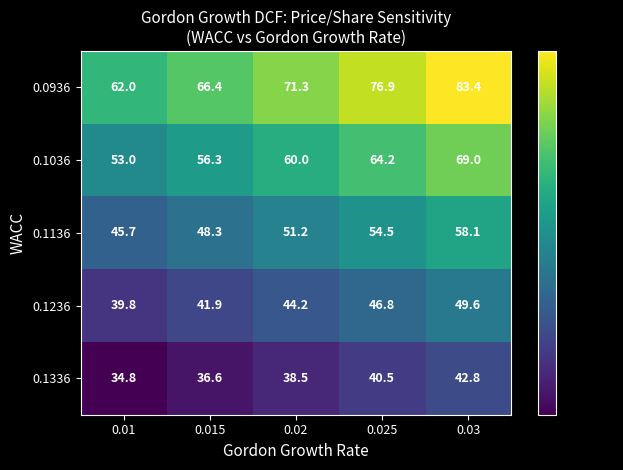

Which category has the highest value across all series?

0.03